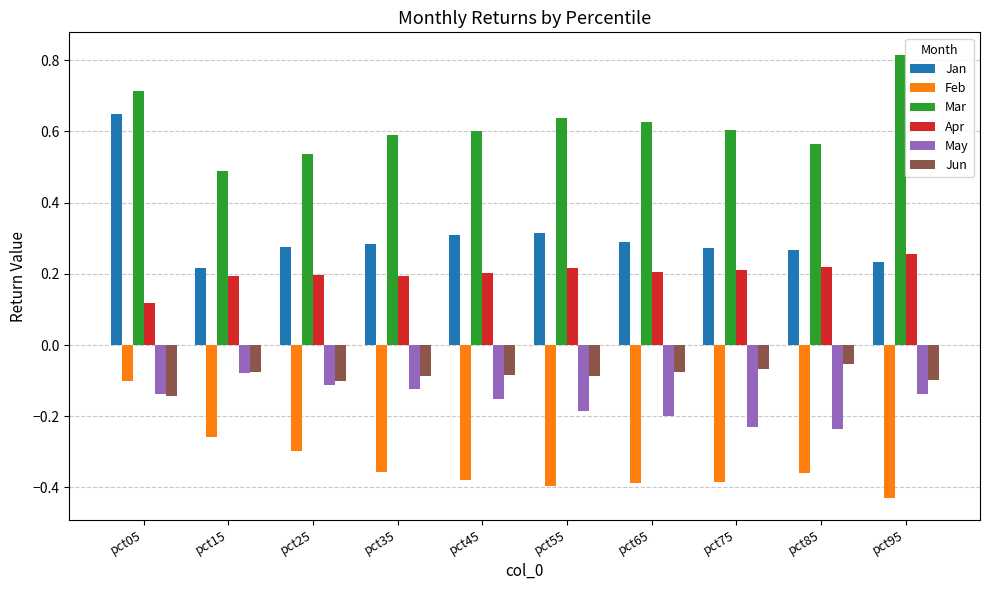

What is the sum of all Jun values?

-0.9